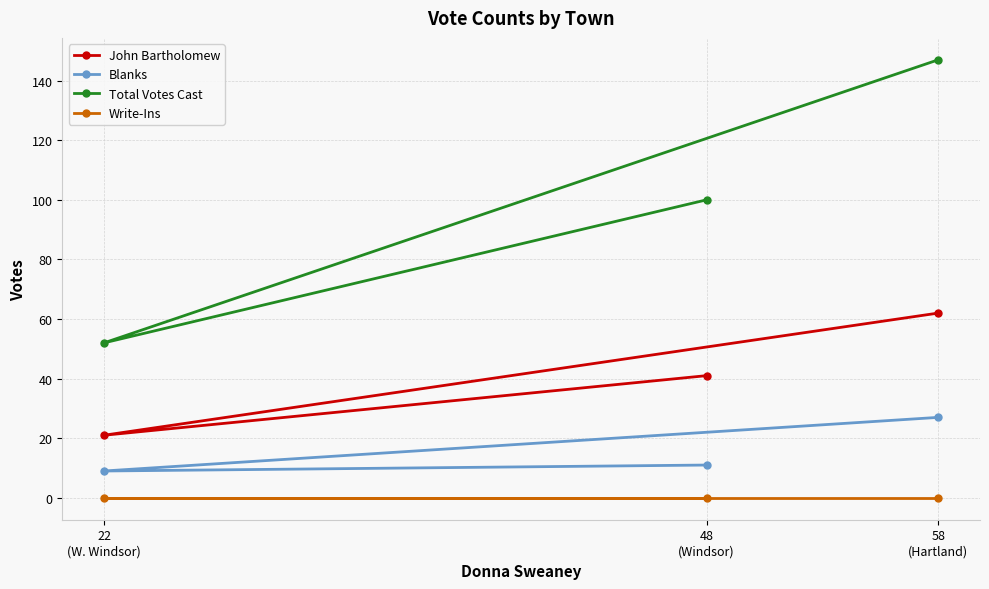

Which series has the widest spread of values?

Total Votes Cast